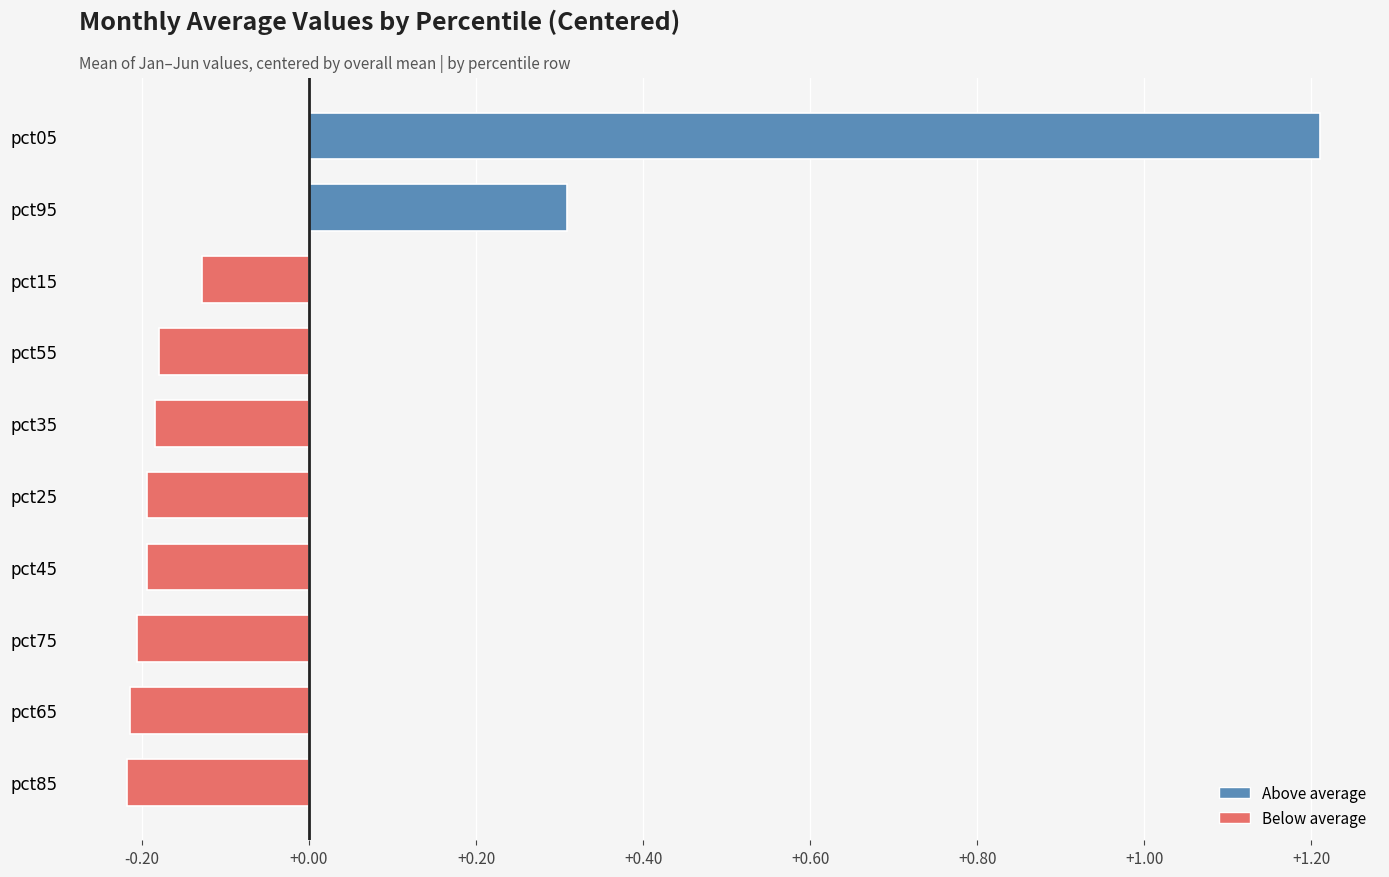

What is the approximate value at pct05?

1.2